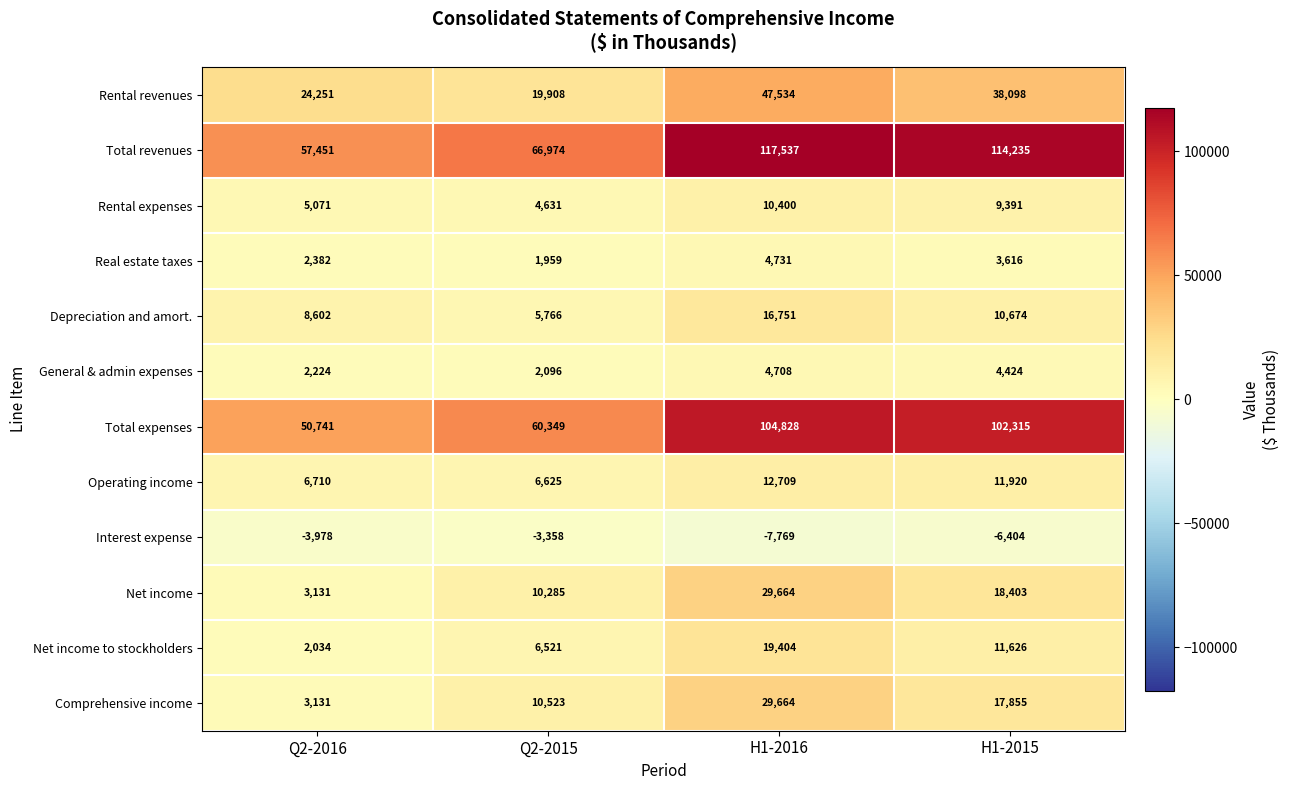

What value does the Operating income series have at H1-2016?

12709